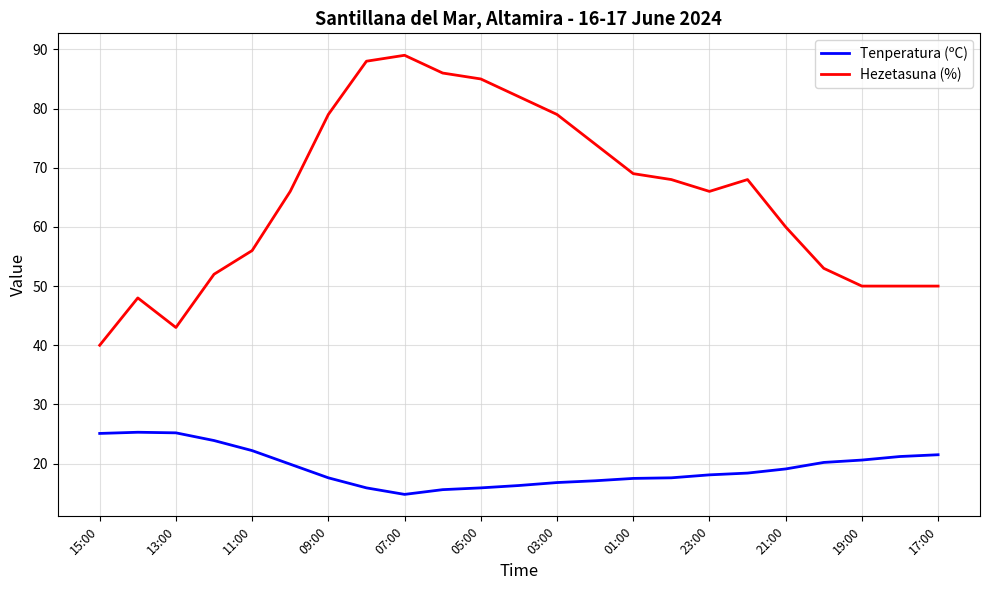

What is the minimum value for Hezetasuna (%)?

40.0